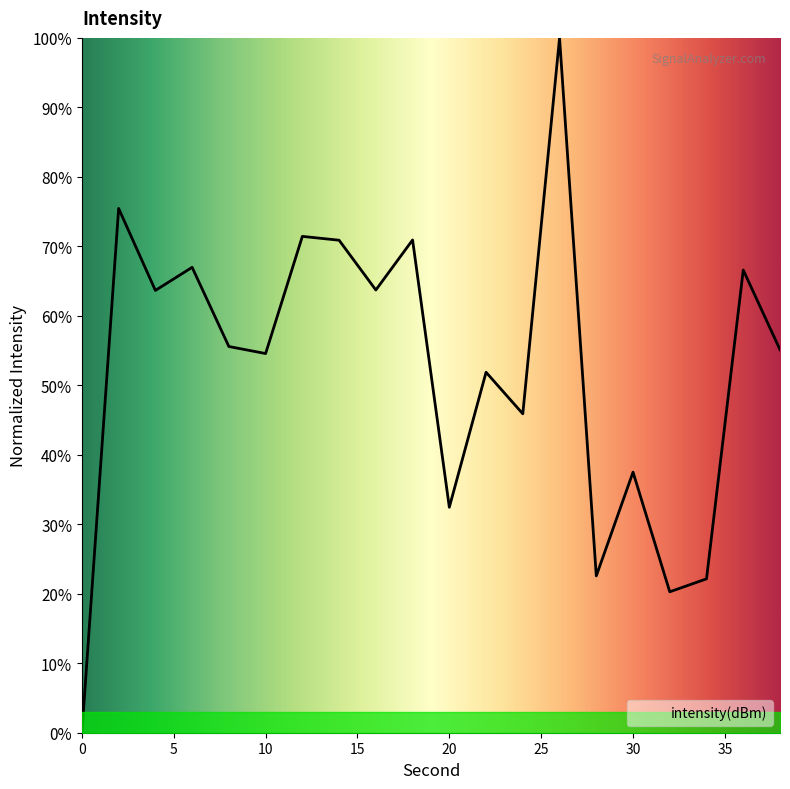

What is the greatest value displayed?

100.0